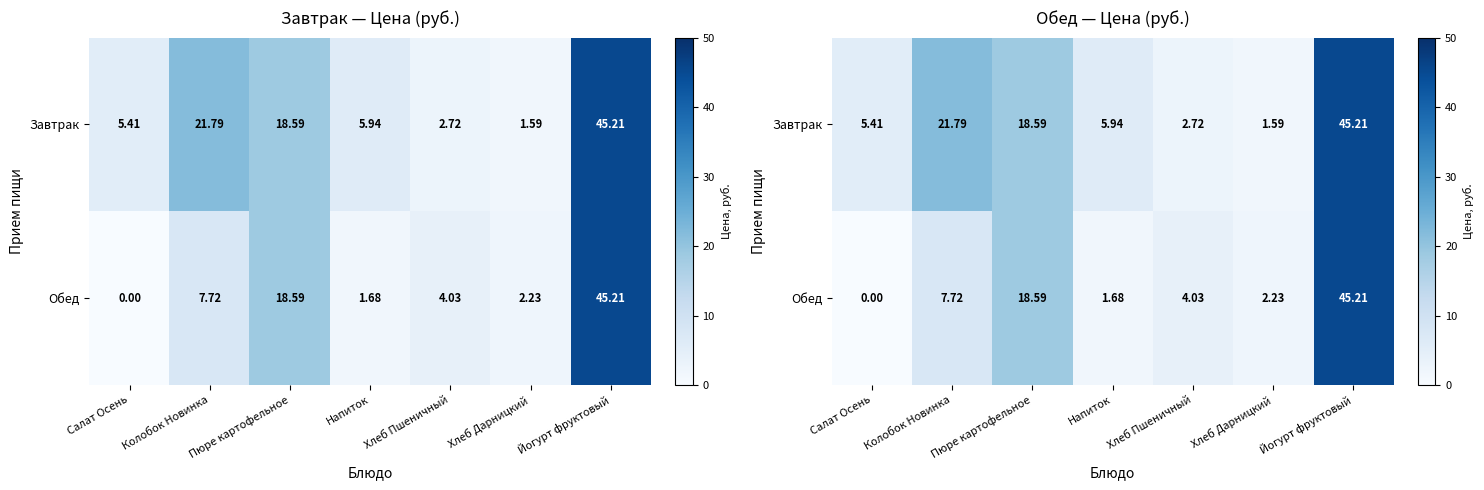

What is the difference between the maximum and minimum values in the Завтрак series?

43.6